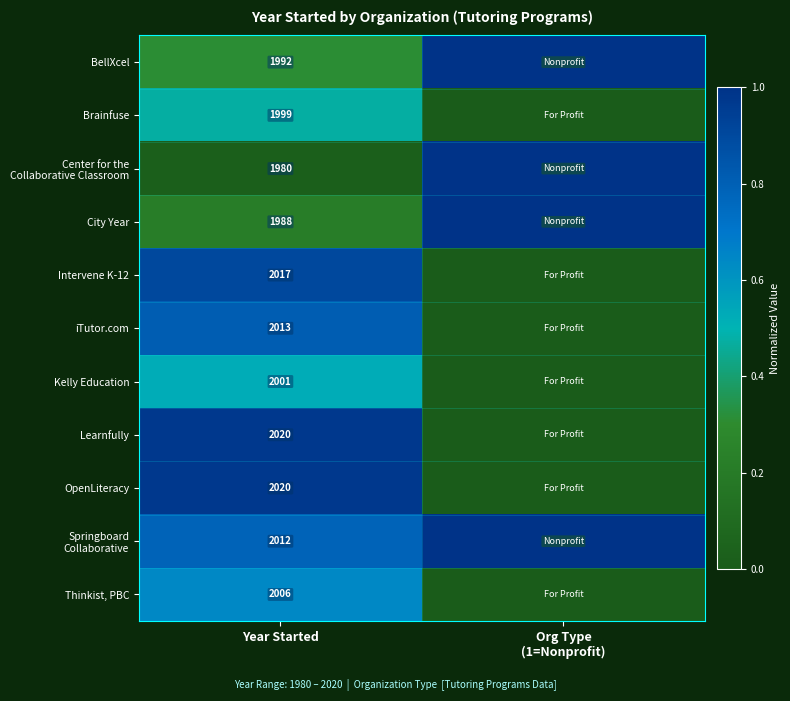

What is the total value across all series at Year Started?

22048